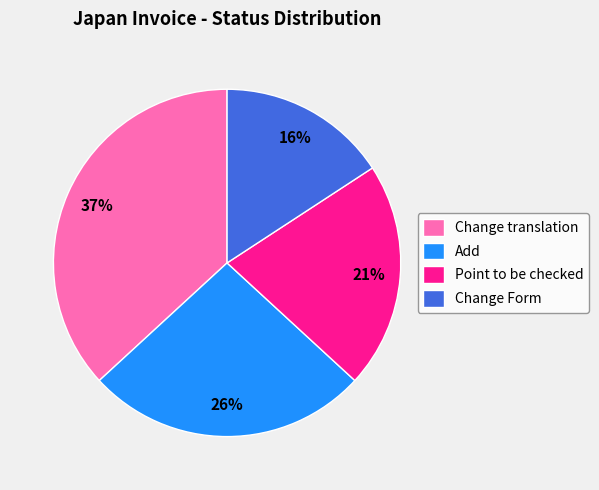

Rank the categories by value from highest to lowest.

Change translation, Add, Point to be checked, Change Form